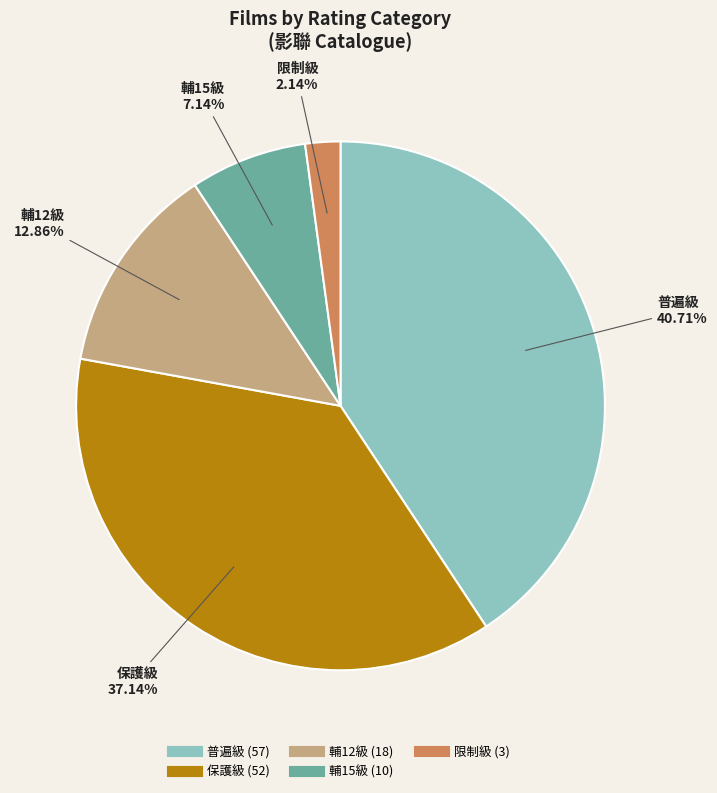

Is there any slice that represents more than half of the pie?

No